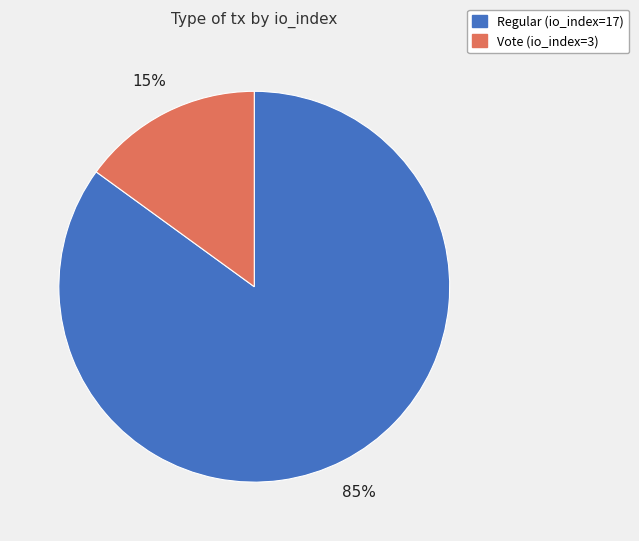

What is the smallest slice in the pie chart?

Vote (io_index=3)